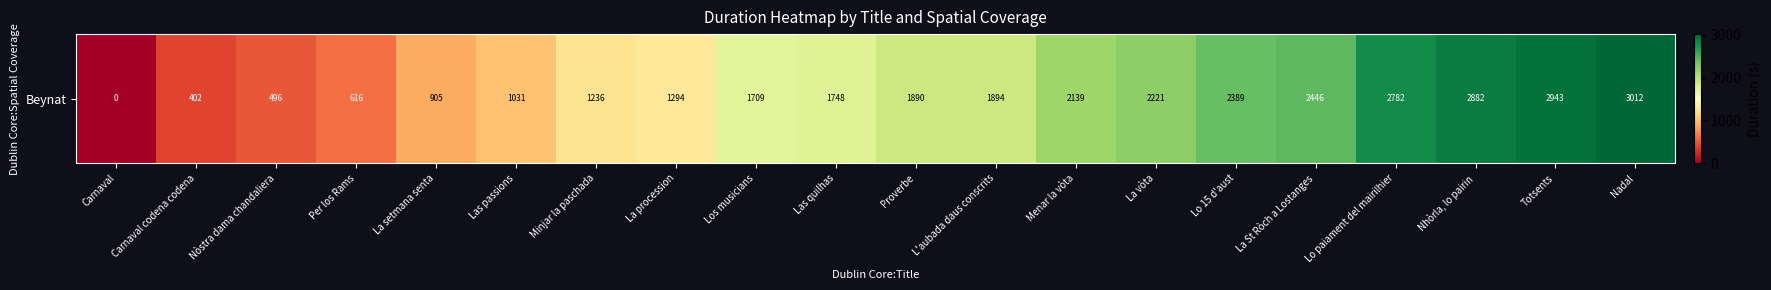

Count the number of values greater than 1890.

9